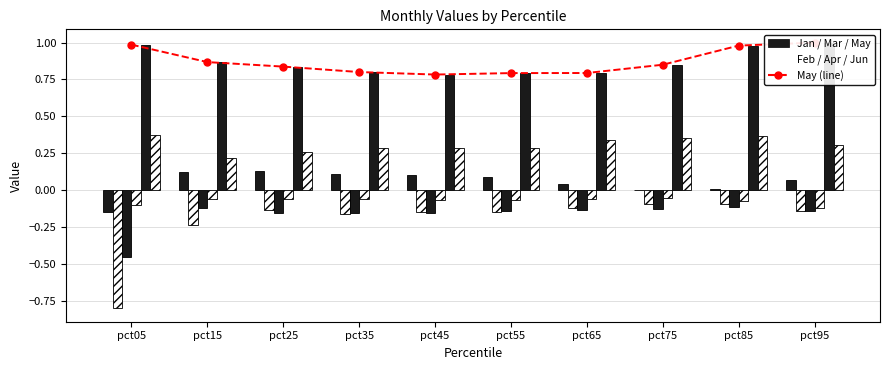

What is the difference between the maximum and minimum values in the Jun series?

0.2